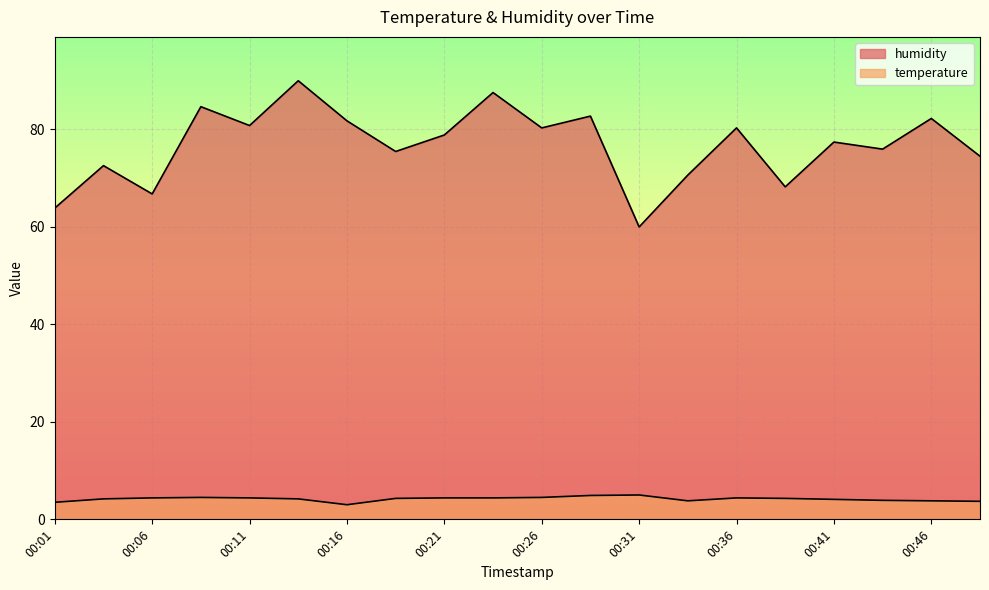

What is the difference between the maximum and second lowest values in the temperature series?

1.5